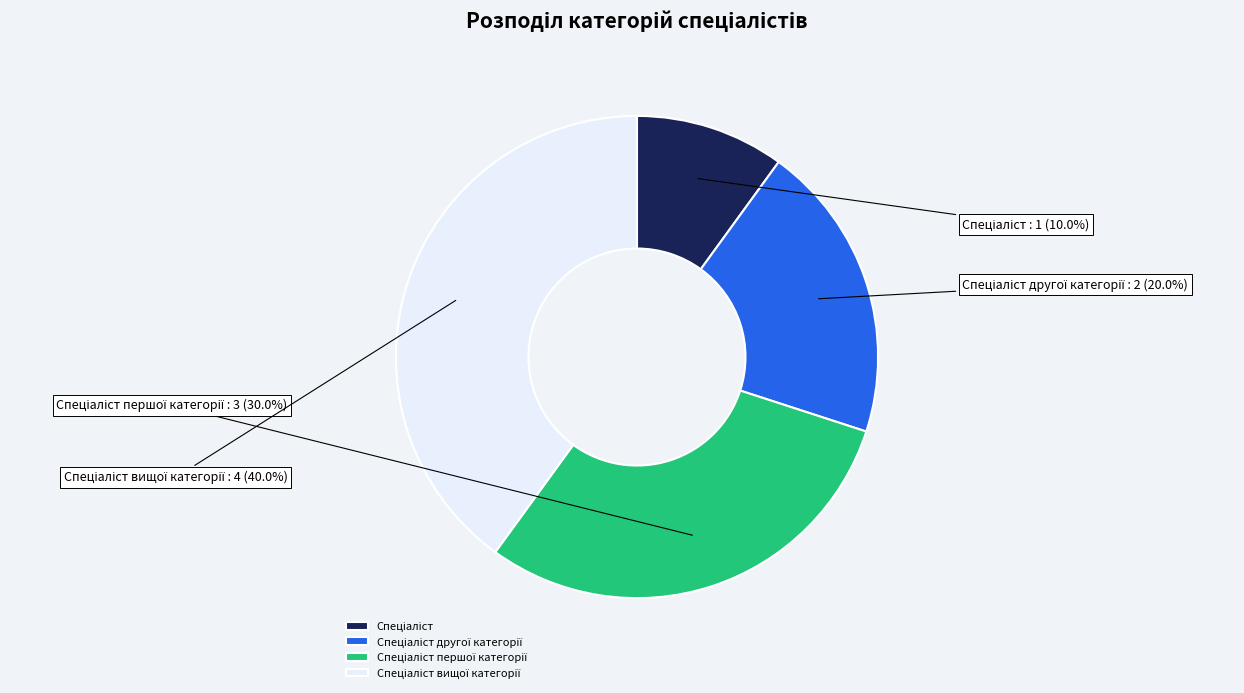

Is there any slice that represents more than half of the pie?

No